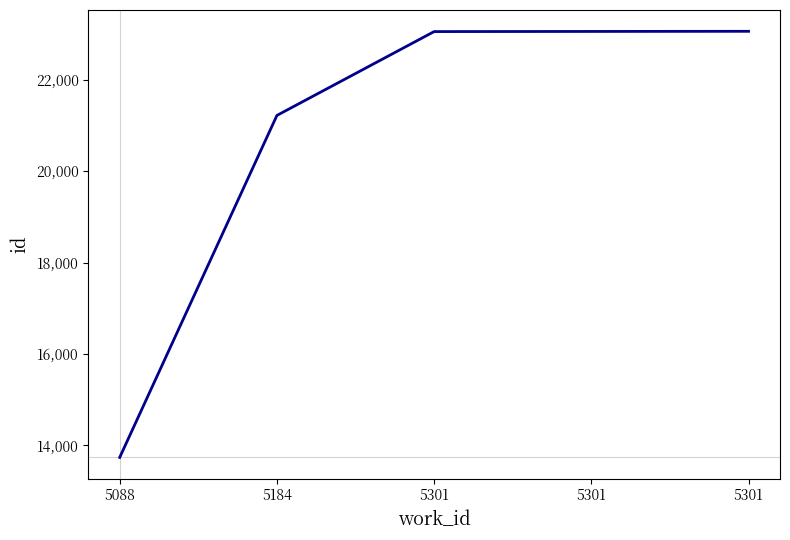

At which category does the chart reach its peak across all series?

5301